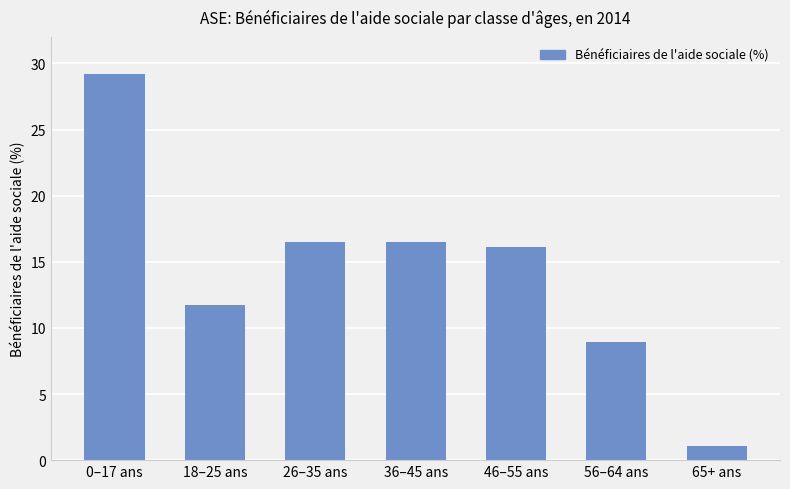

At which category does the chart reach its minimum across all series?

65+ ans